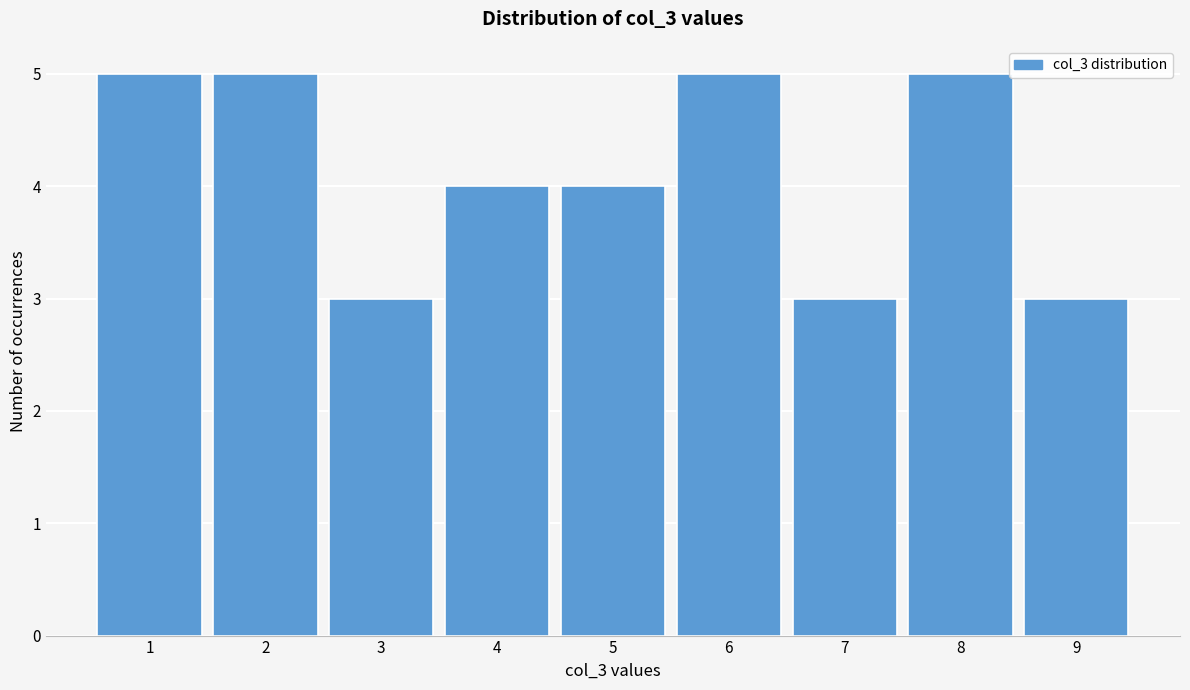

Reading left to right, list every bar in this chart as the range it spans on the x-axis followed by its height. The values are not printed on the chart, so give them approximately, as read against the axis.

0.5 to 1.5: 5
1.5 to 2.5: 5
2.5 to 3.5: 3
3.5 to 4.5: 4
4.5 to 5.5: 4
5.5 to 6.5: 5
6.5 to 7.5: 3
7.5 to 8.5: 5
8.5 to 9.5: 3